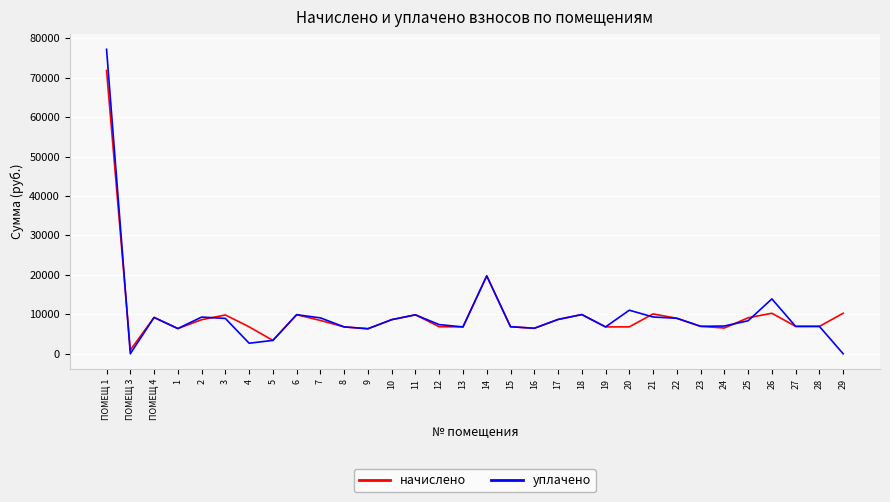

What is the difference between the maximum and minimum values in the уплачено series?

77178.5